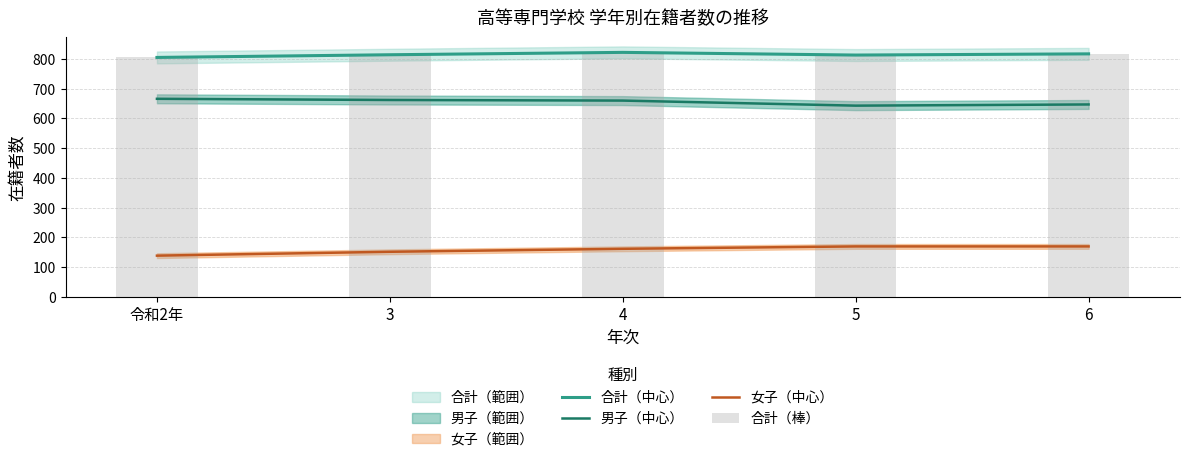

What position from the left is 5?

4